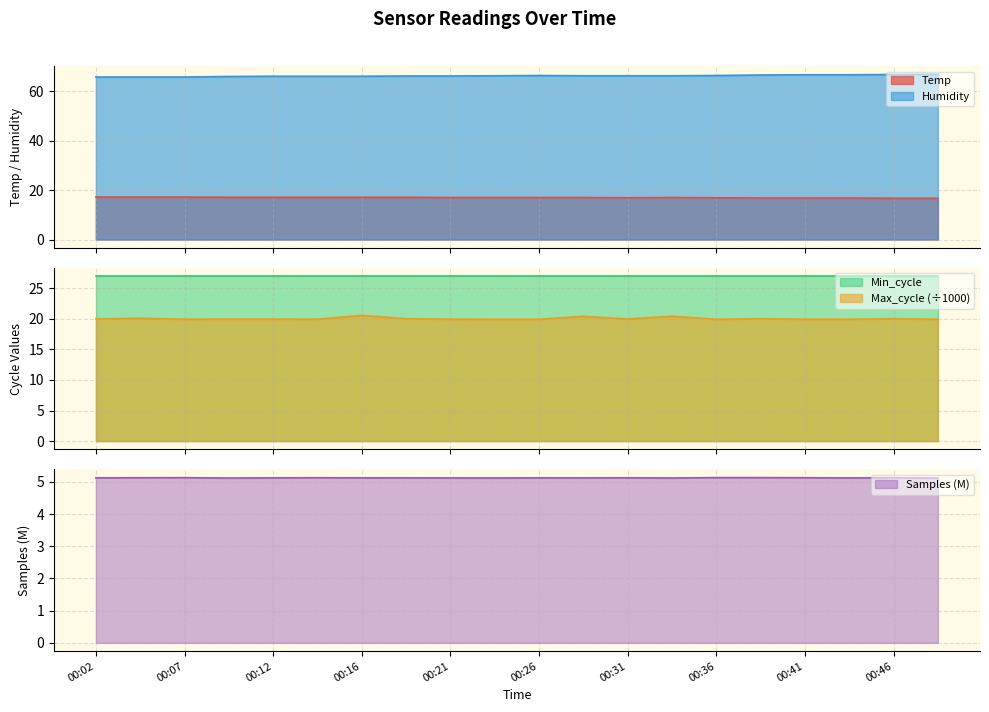

What is the sum of the Samples values at 00:04 and 00:12?

10.3